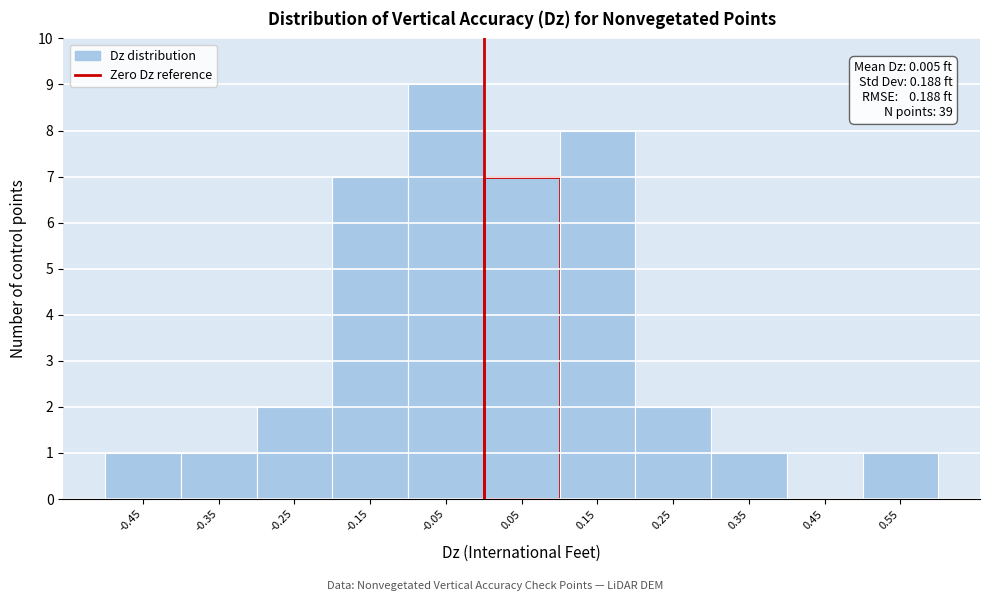

Which range on the x-axis has the tallest bar?

-0.1 to 0.0